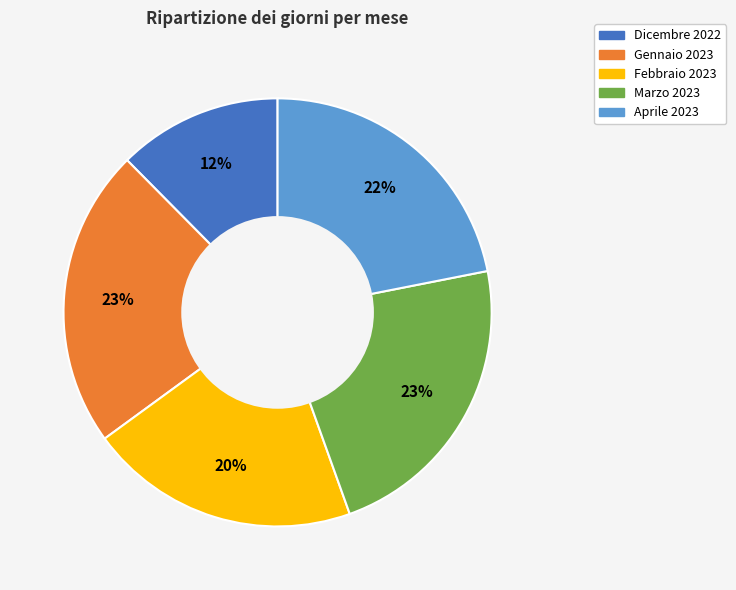

Approximately how many times larger is the value at Marzo 2023 compared to Febbraio 2023?

1.1